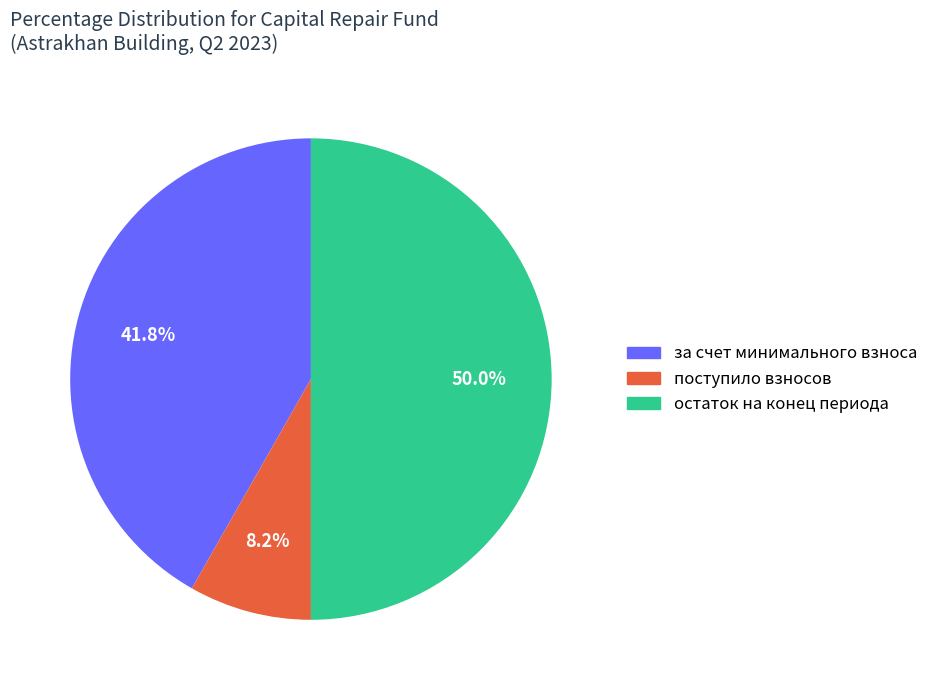

Is it true that за счет минимального взноса is 42% of the pie?

True